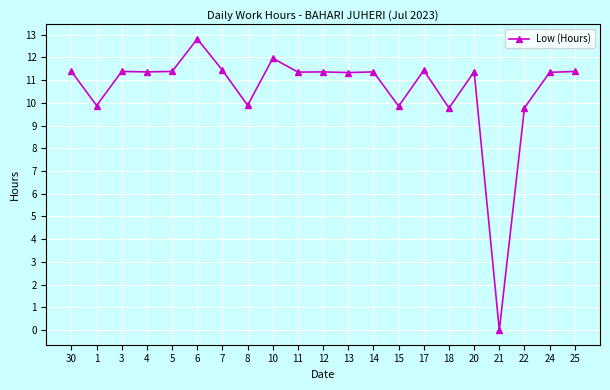

The chart shows a value of 11.4 at 30. True or false?

True